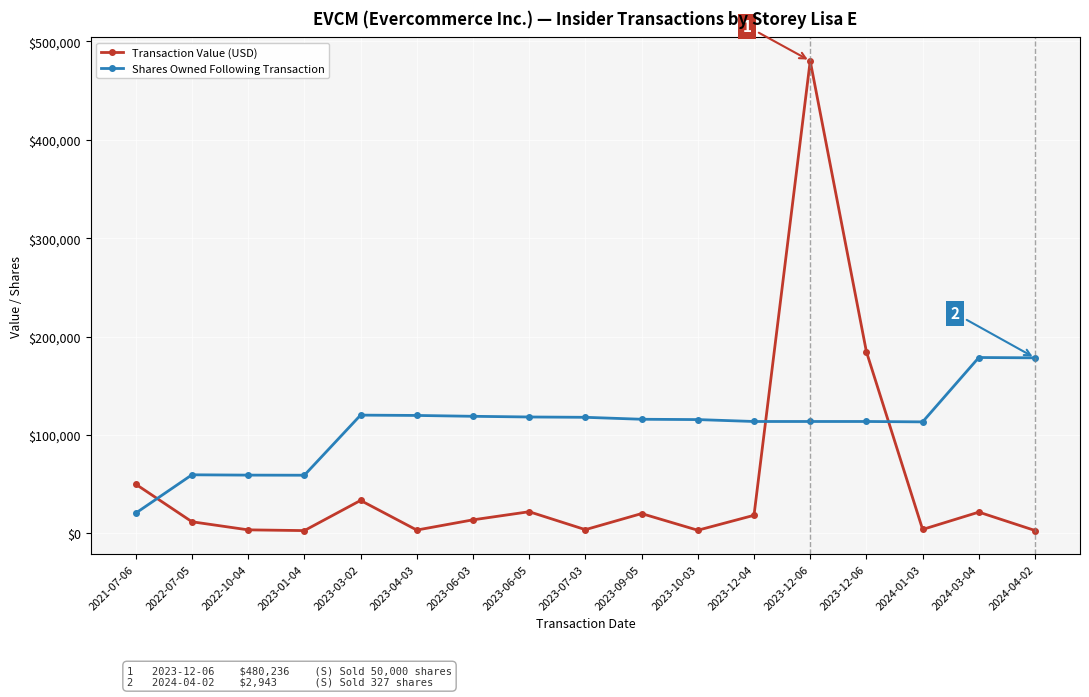

In Transaction Value (USD), how many points are lower than both neighbors (excluding endpoints)?

5